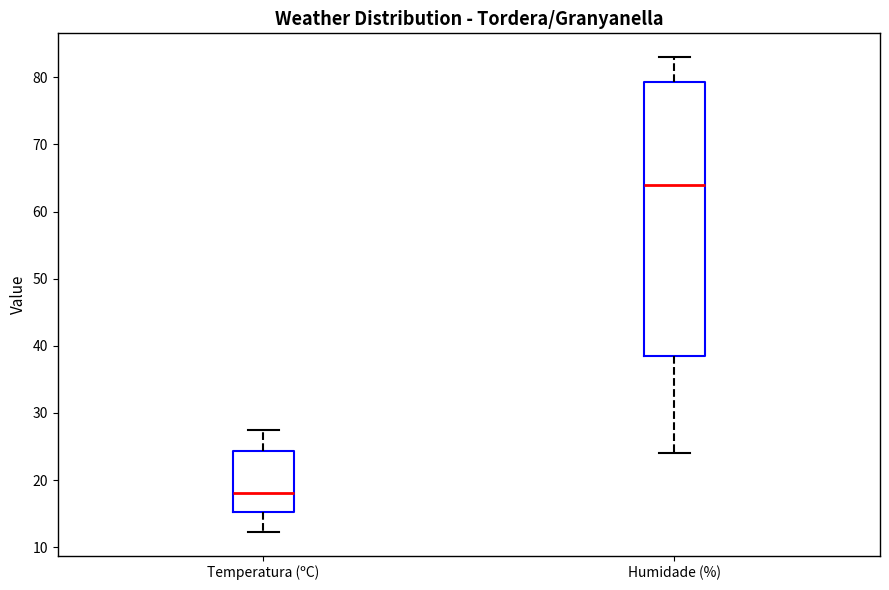

Where is the upper edge of the box for Temperatura (ºC) on the y-axis? The values are not printed on the chart, so give them approximately, as read against the axis.

24